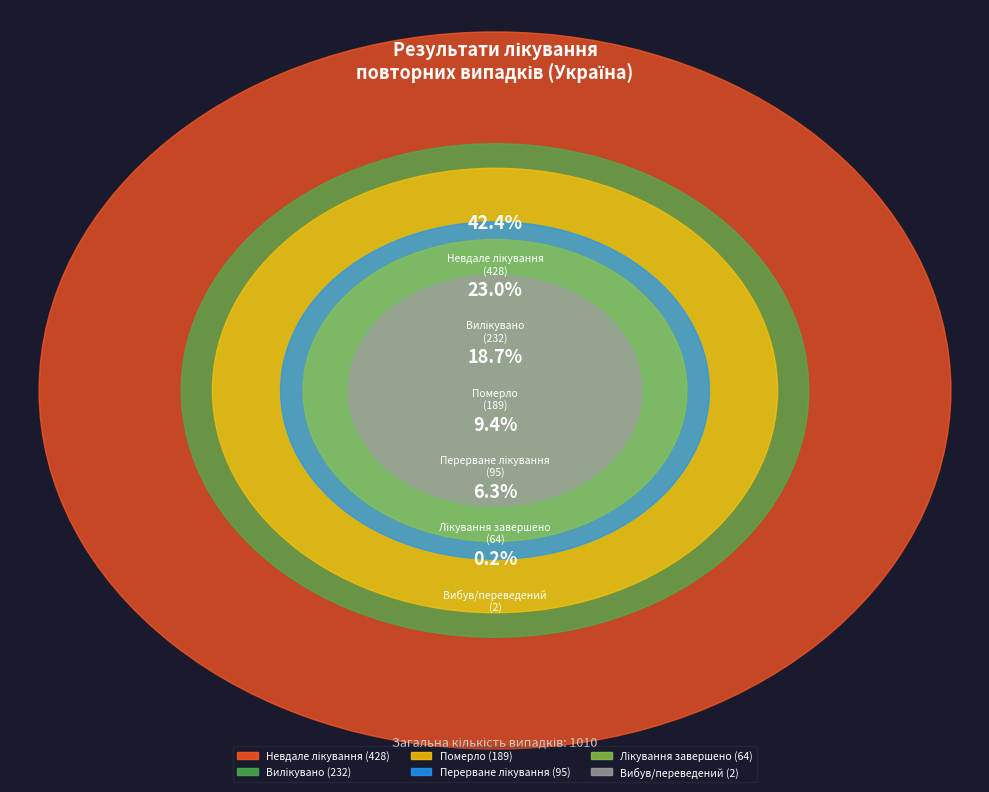

What portion of the pie excludes Вибув/переведений?

99.8%